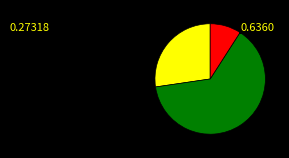

Is there any slice that represents more than half of the pie?

Yes